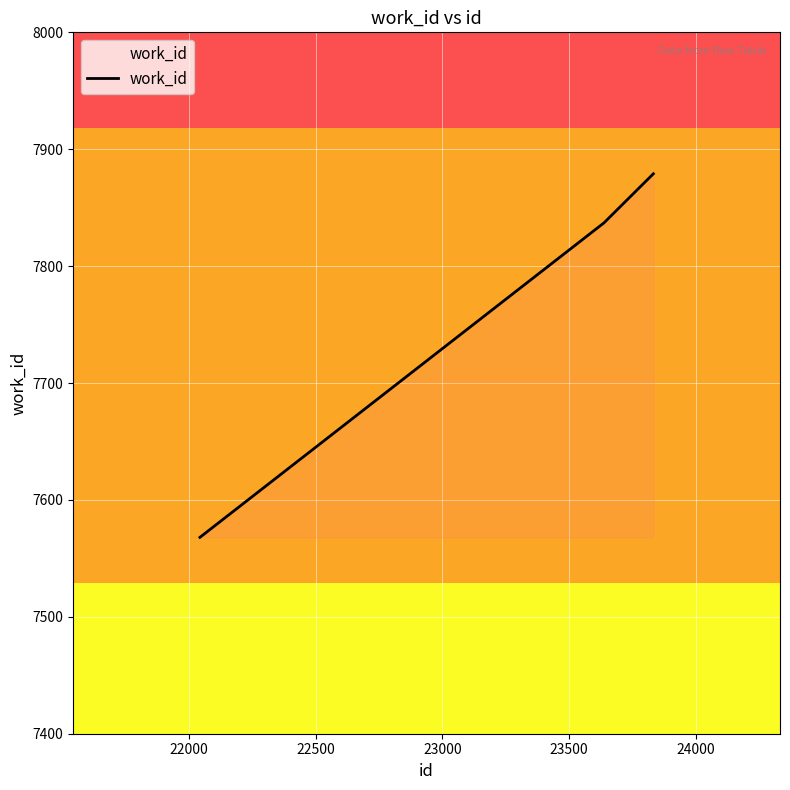

What is the maximum value shown in the chart?

7879